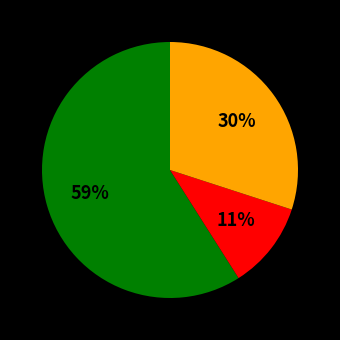

To the nearest percent, what is the difference between the largest and smallest slice percentages?

48%